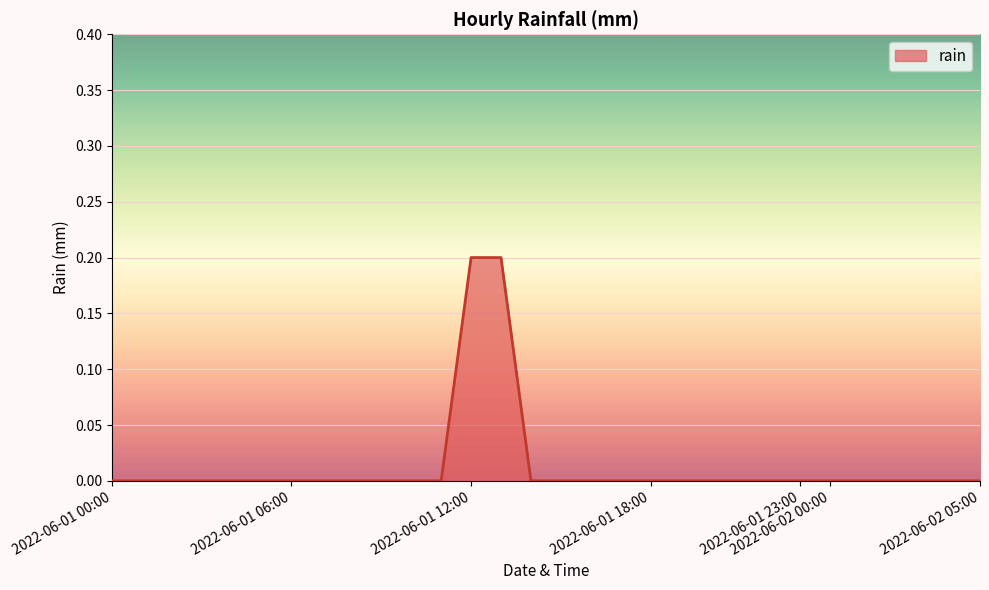

Does the chart have visible grid lines?

Yes